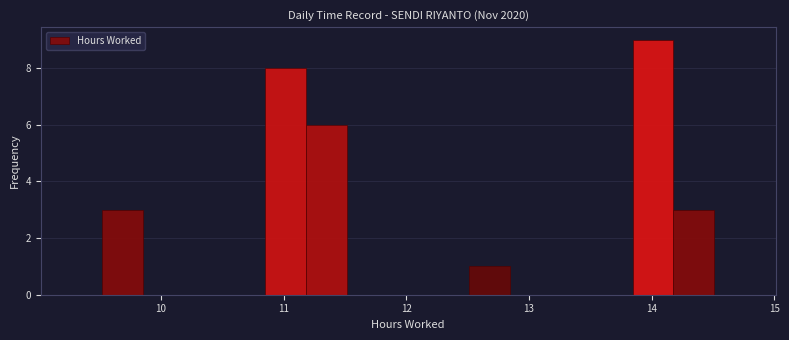

Around what value on the x-axis is the tallest bar? Give the approximate position of its centre, as read against the axis.

14.0